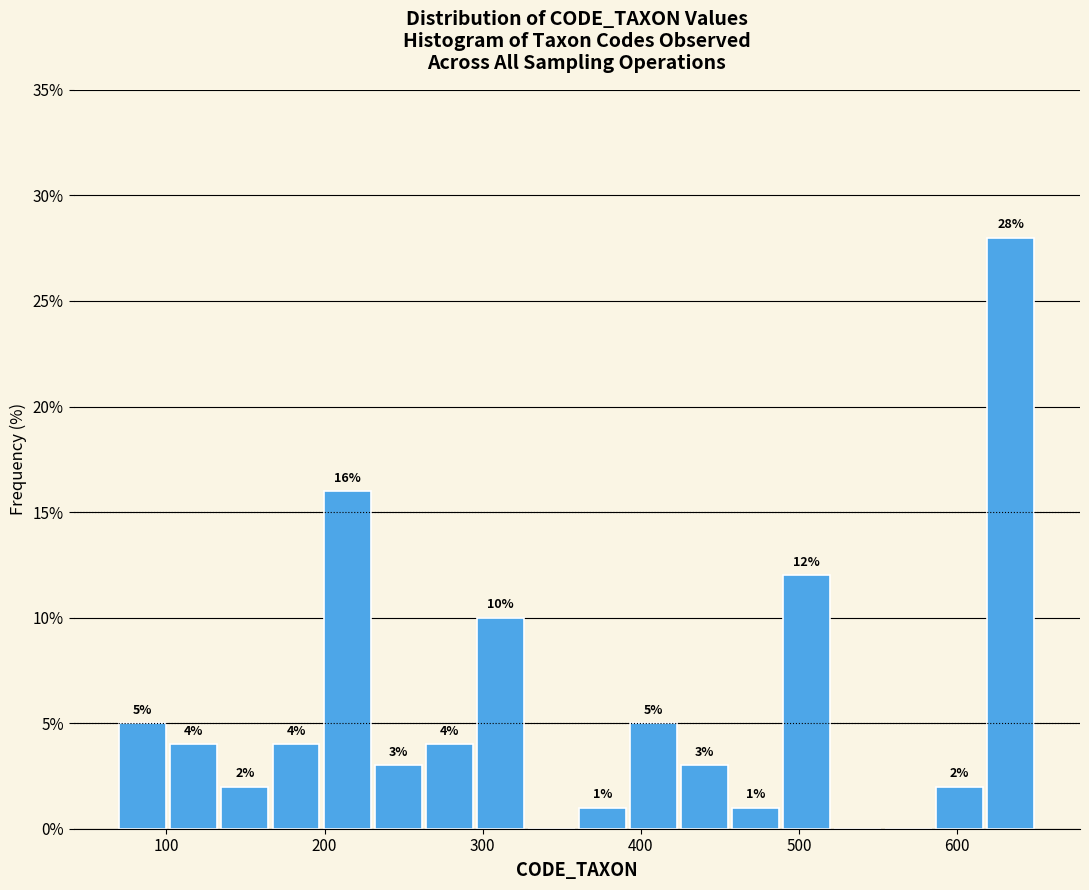

Around what value on the x-axis is the tallest bar? Give the approximate position of its centre, as read against the axis.

630